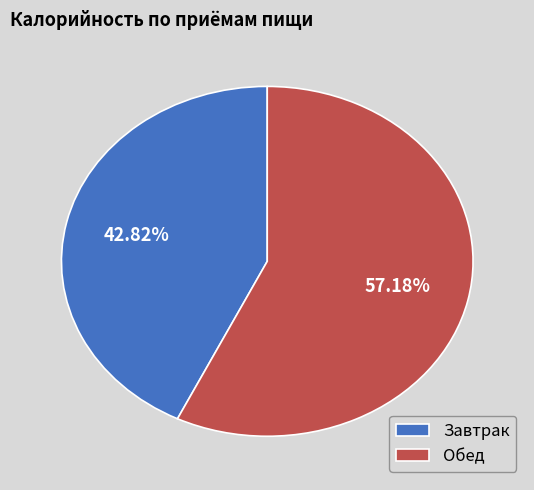

What is the ratio of the value at Обед to the value at Завтрак?

1.3